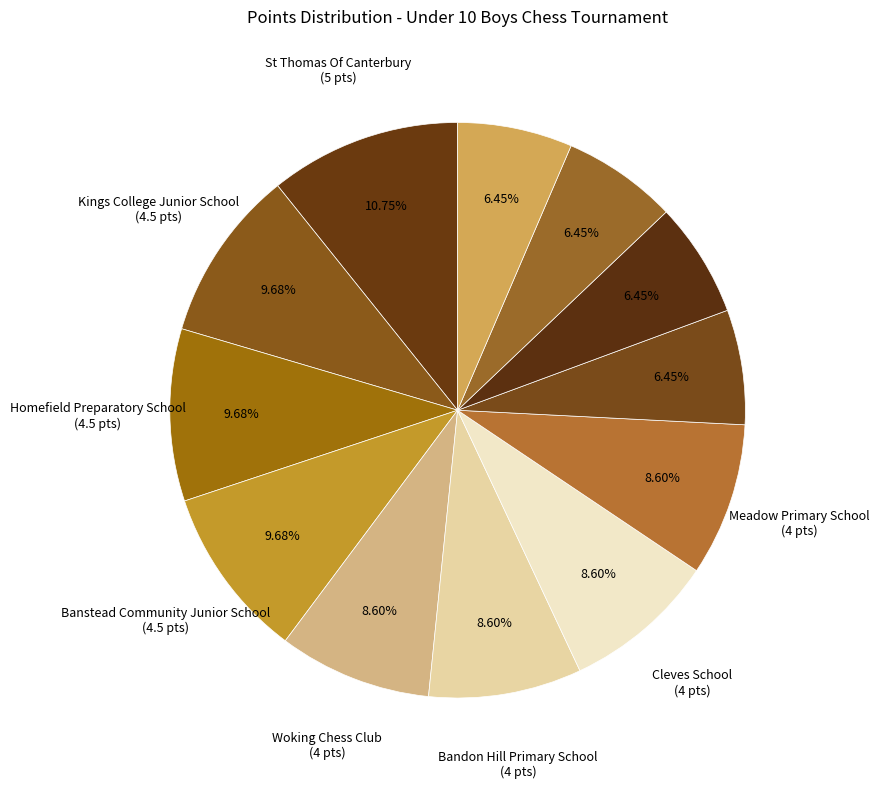

Count the number of slices in the pie.

12